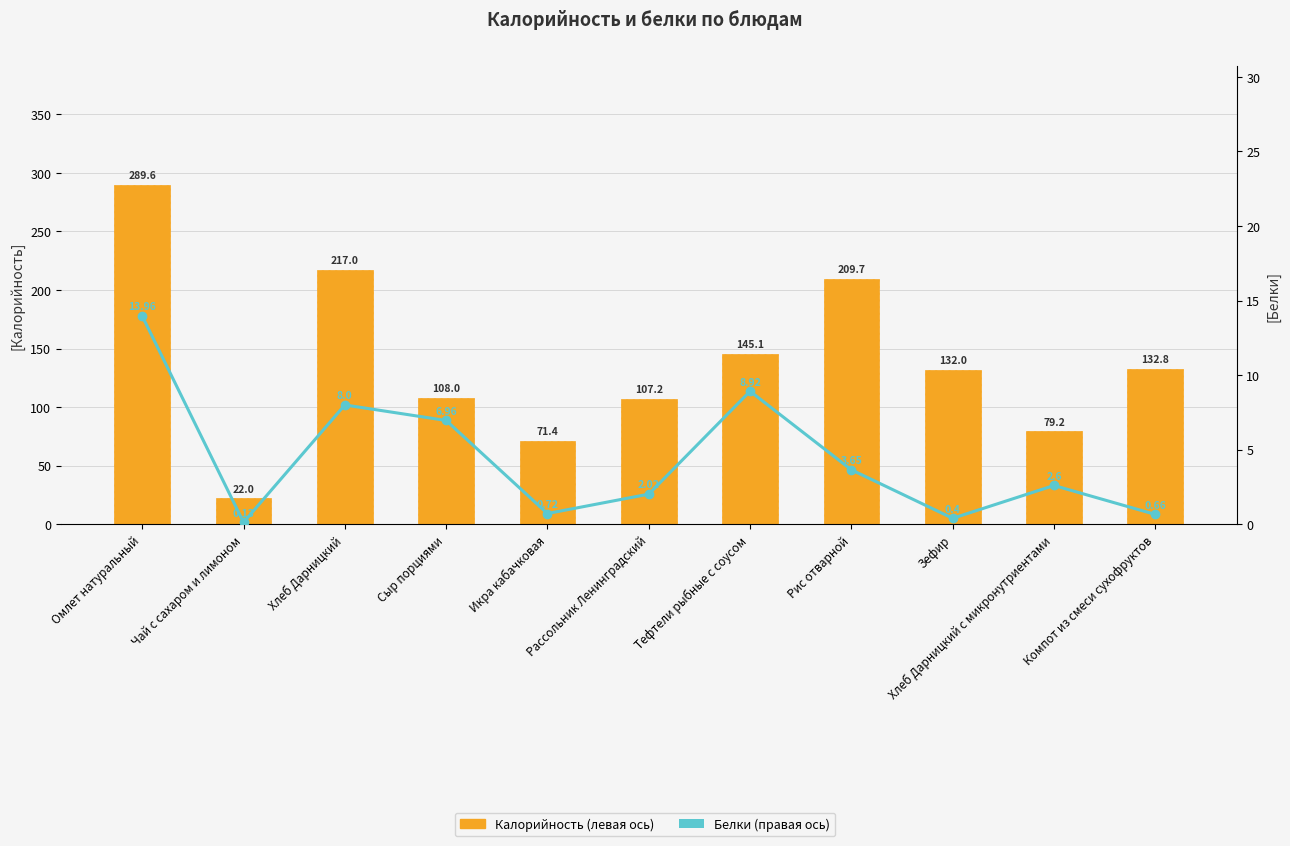

Is the value of Калорийность (левая ось) at Икра кабачковая greater than the value of Белки (правая ось) at Рис отварной?

Yes